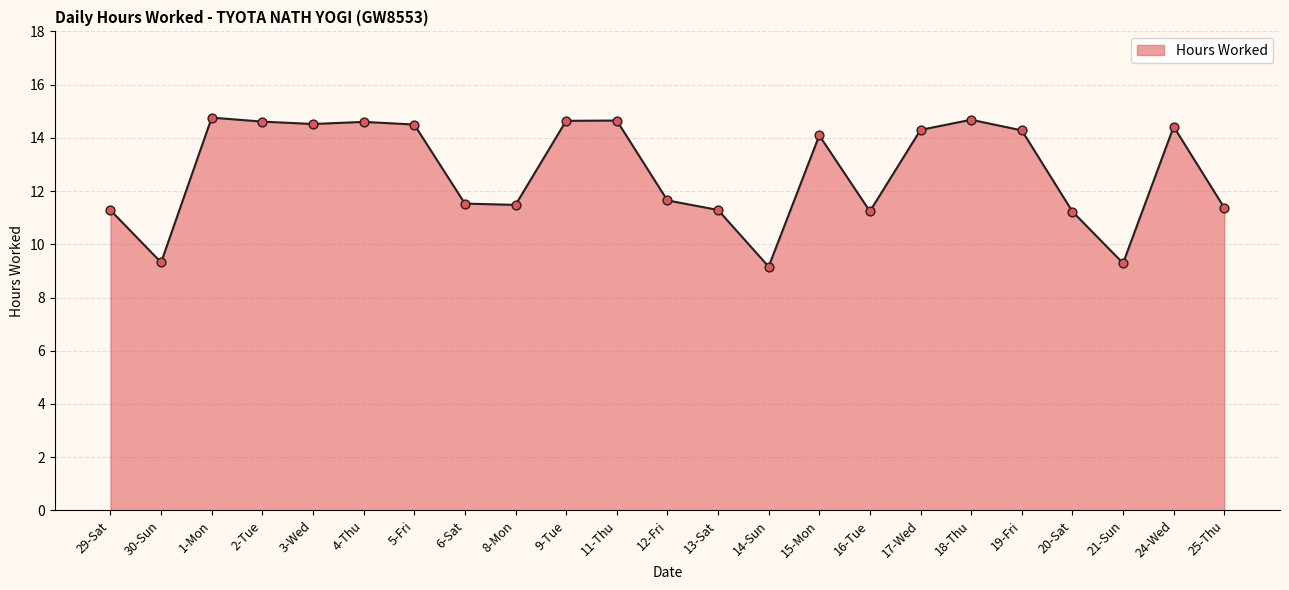

Between 17-Wed and 20-Sat, which is larger?

17-Wed